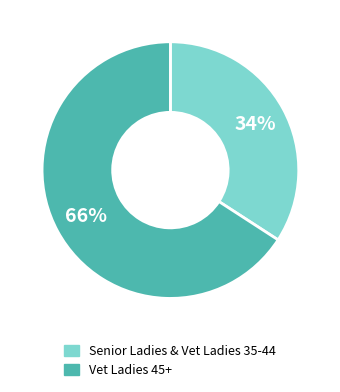

Is there a majority slice in this chart?

Yes